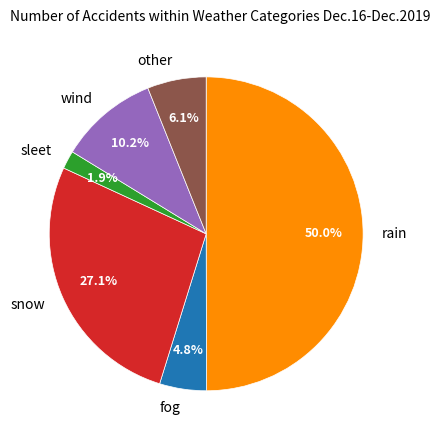

To the nearest percent, what is the average slice percentage?

17%